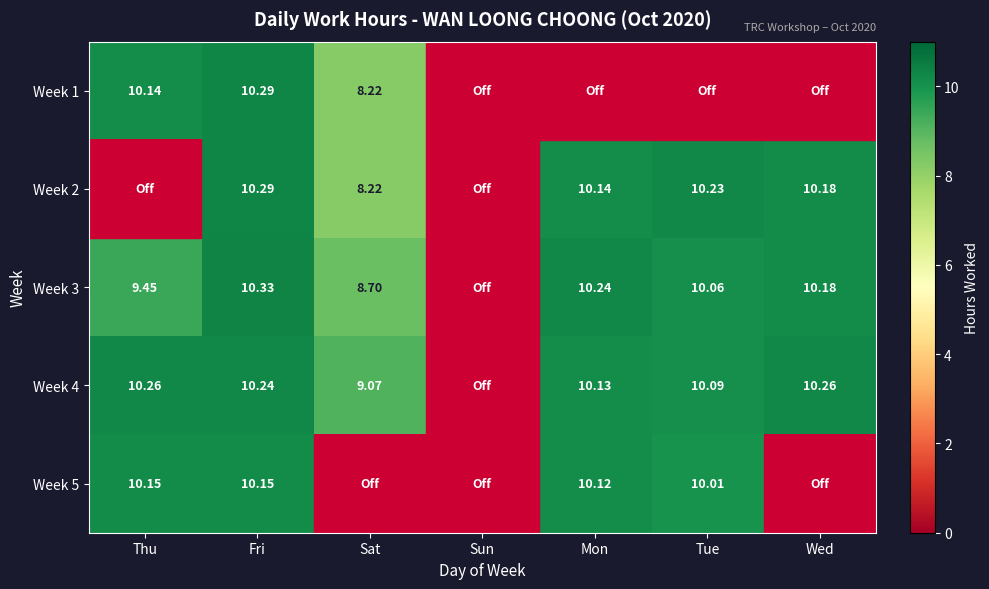

Is the value of Week 2 at Sat greater than the value of Week 3 at Sat?

No